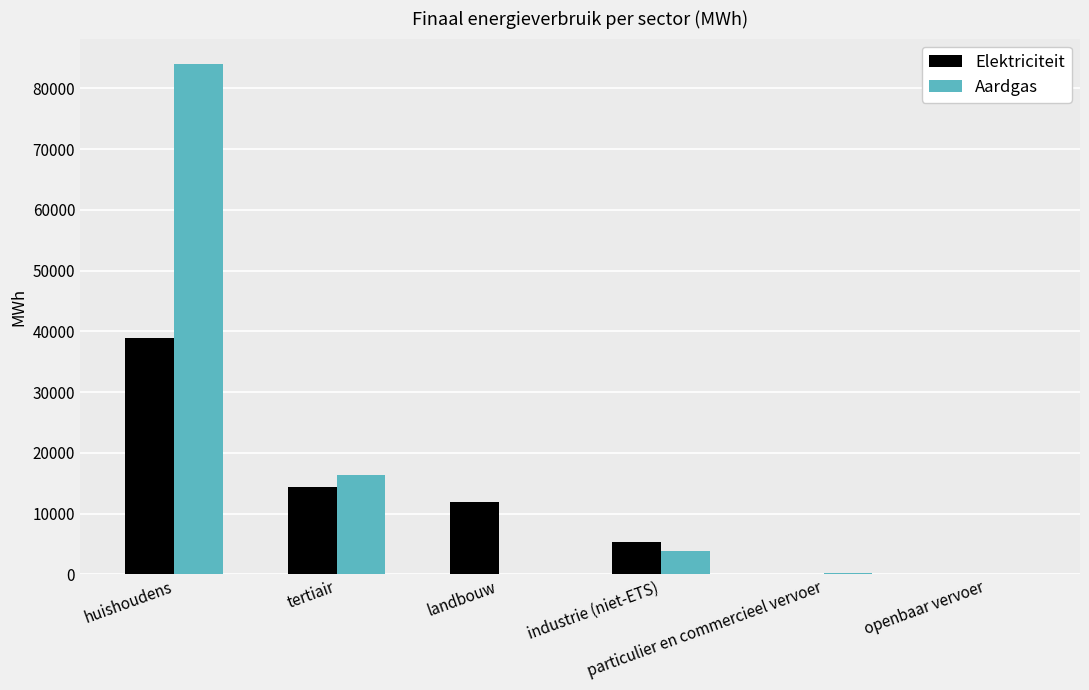

What is the highest value of the Aardgas series?

84017.9